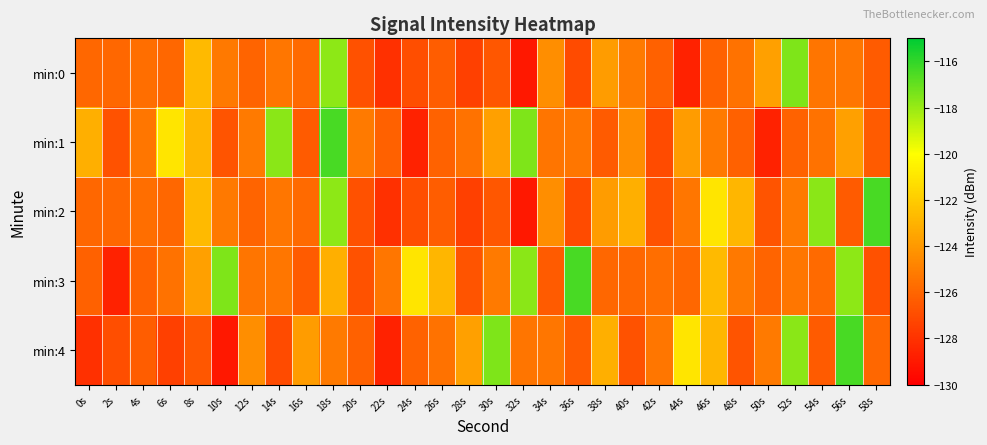

At which category is the sum across all series the highest?

18s